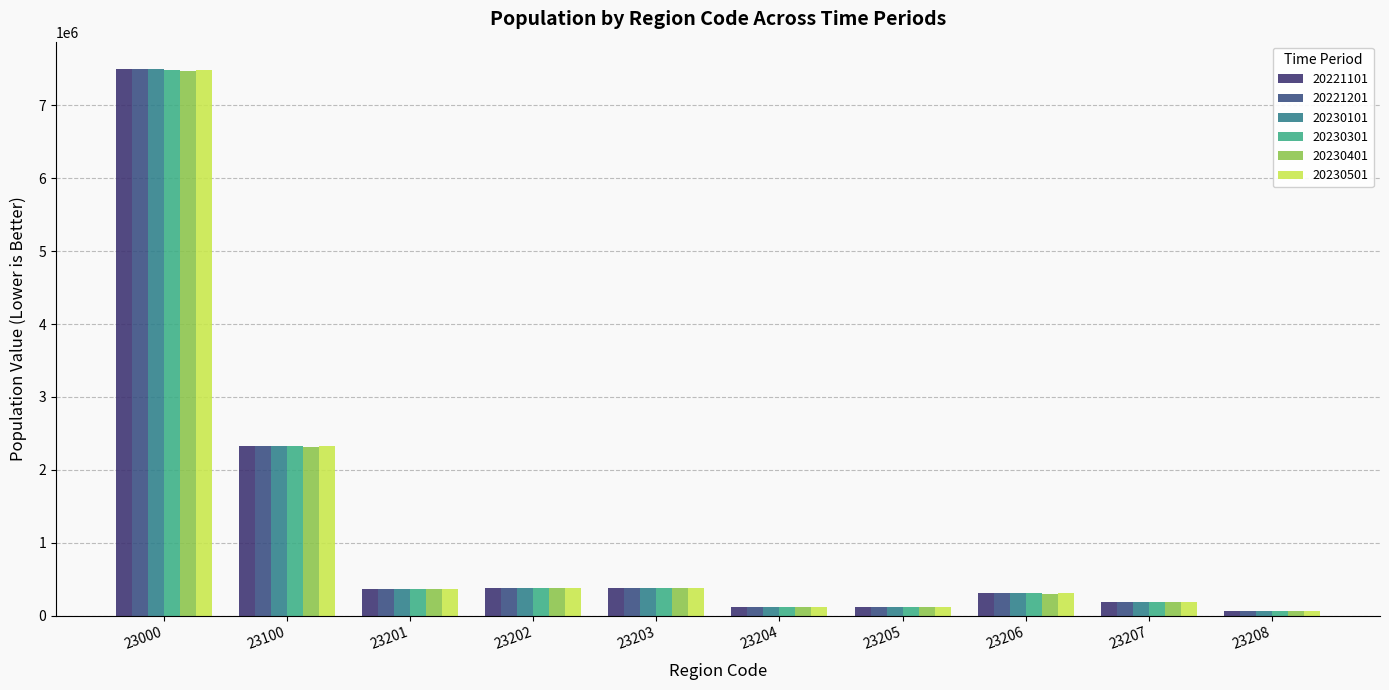

Is the value of 20230301 at 23201 greater than the value of 20221101 at 23000?

No